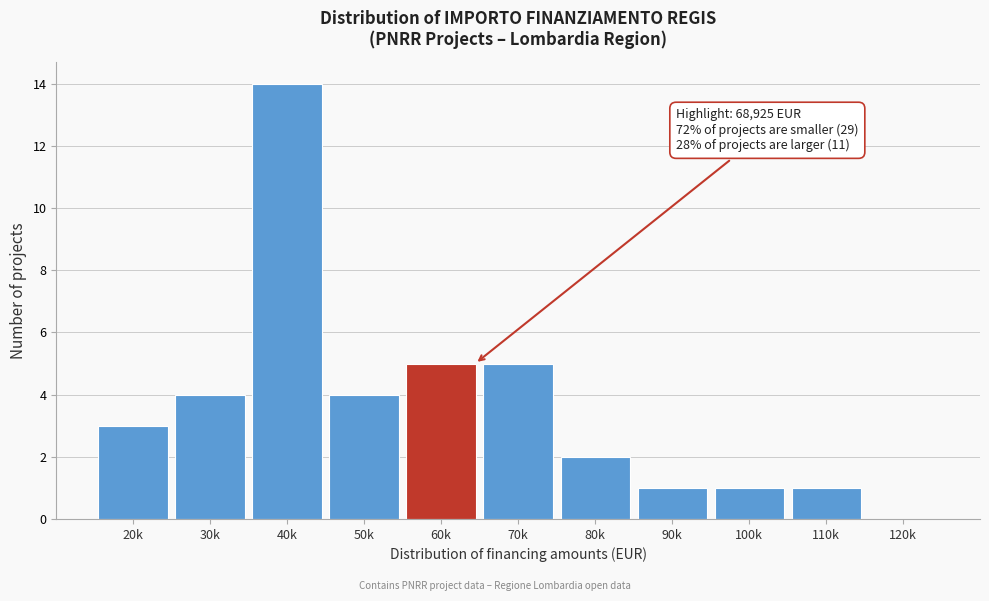

Reading left to right, transcribe all the data shown in this chart.

20k=3	30k=4	40k=14	50k=4	60k=5	70k=5	80k=2	90k=1	100k=1	110k=1	120k=0